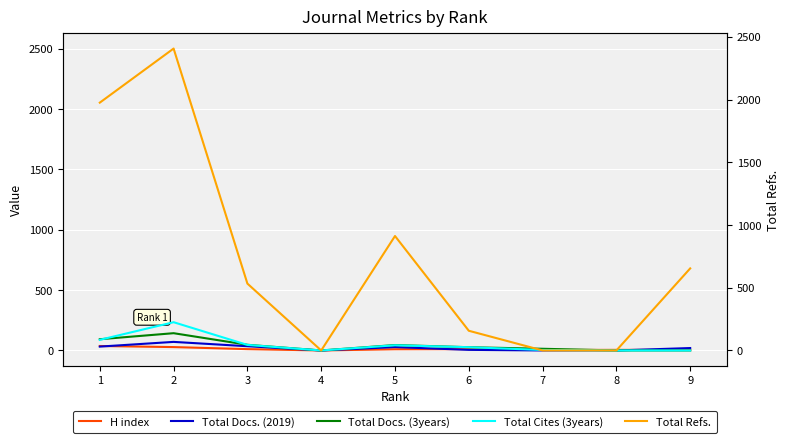

What is the difference between the highest and lowest values at 5?

902